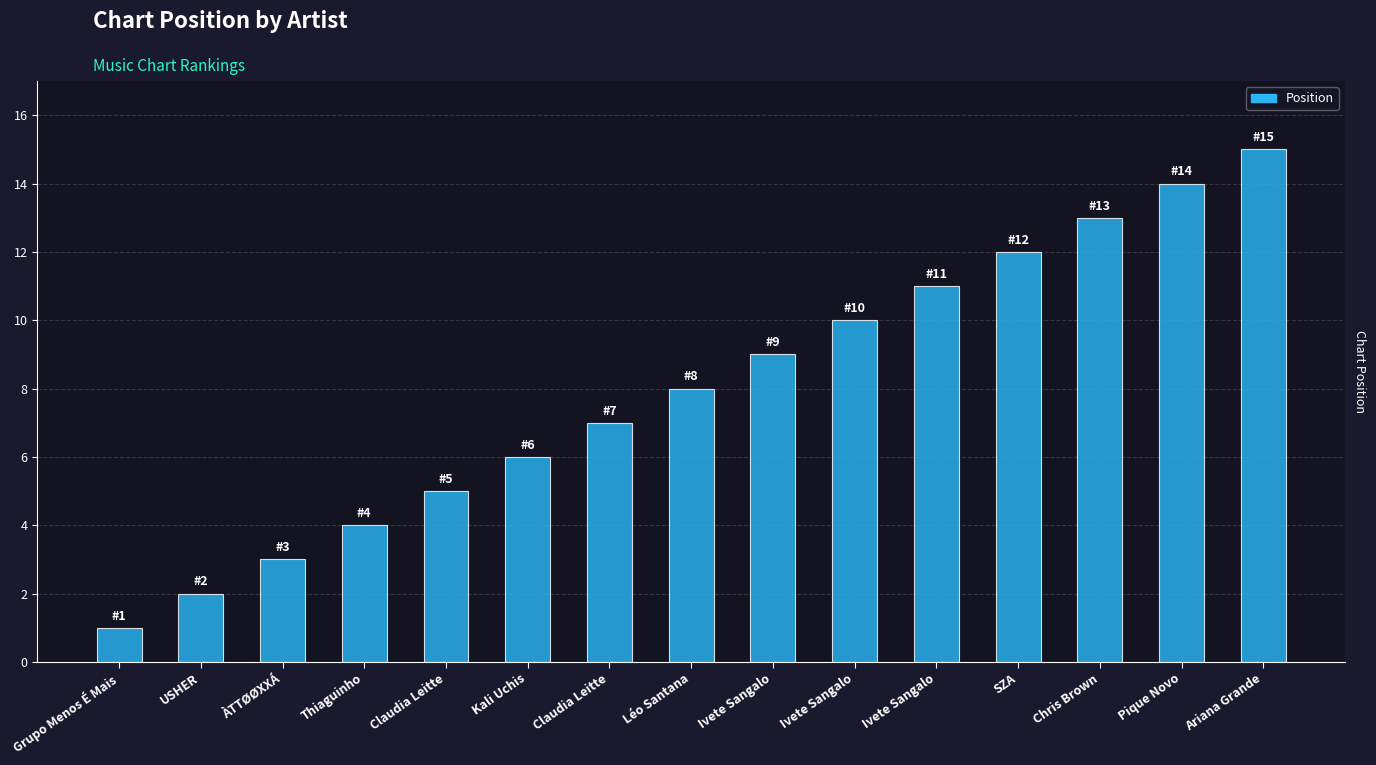

Which category has the highest value across all series?

Ariana Grande